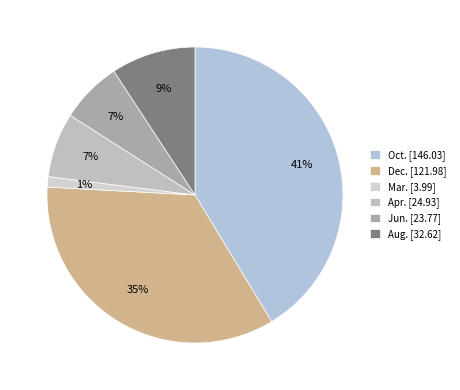

To the nearest percent, what portion does Aug. represent?

9%